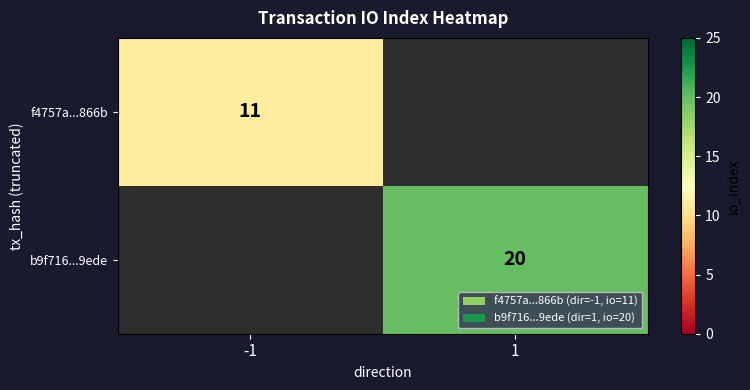

Is it true that f4757a...866b equals 3 at -1?

False